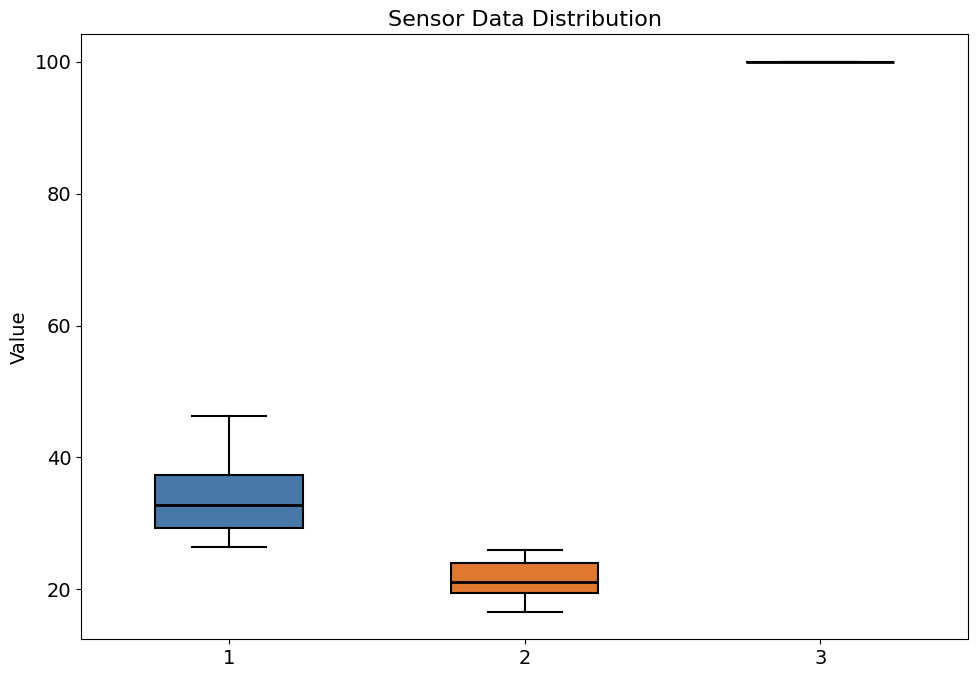

Comparing the boxes themselves (not the whiskers), which one is the tallest?

1